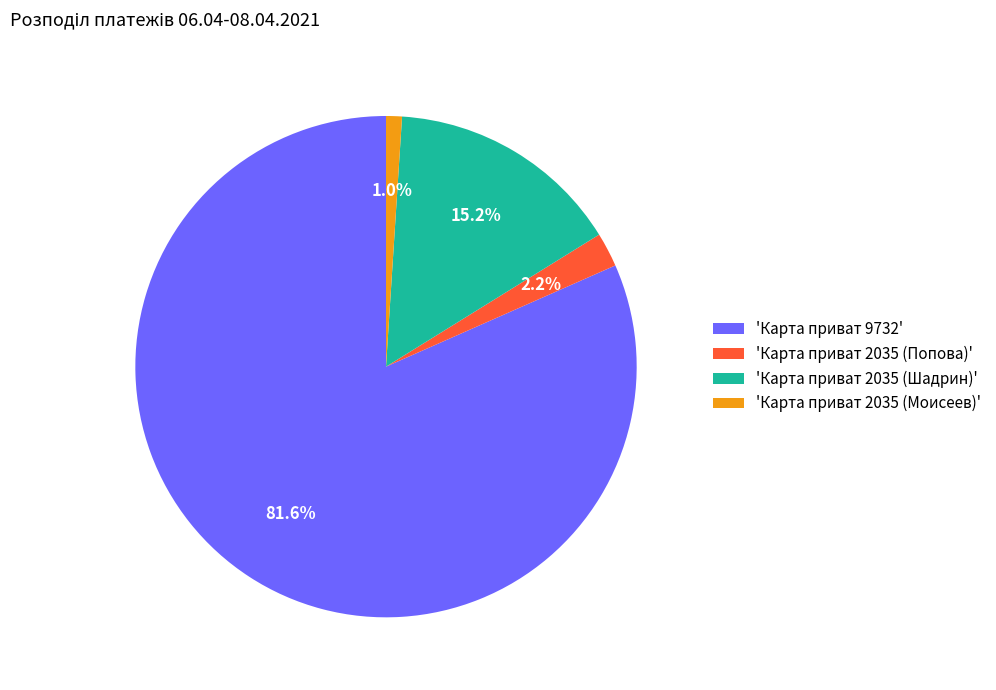

How much of the chart is everything except 'Карта приват 2035 (Попова)'?

97.8%